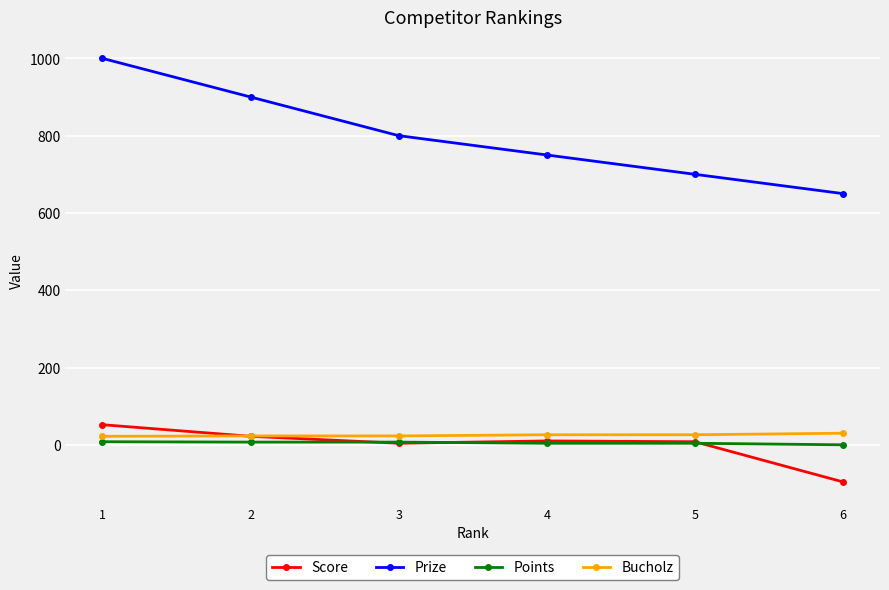

Count the number of data series in this chart.

4